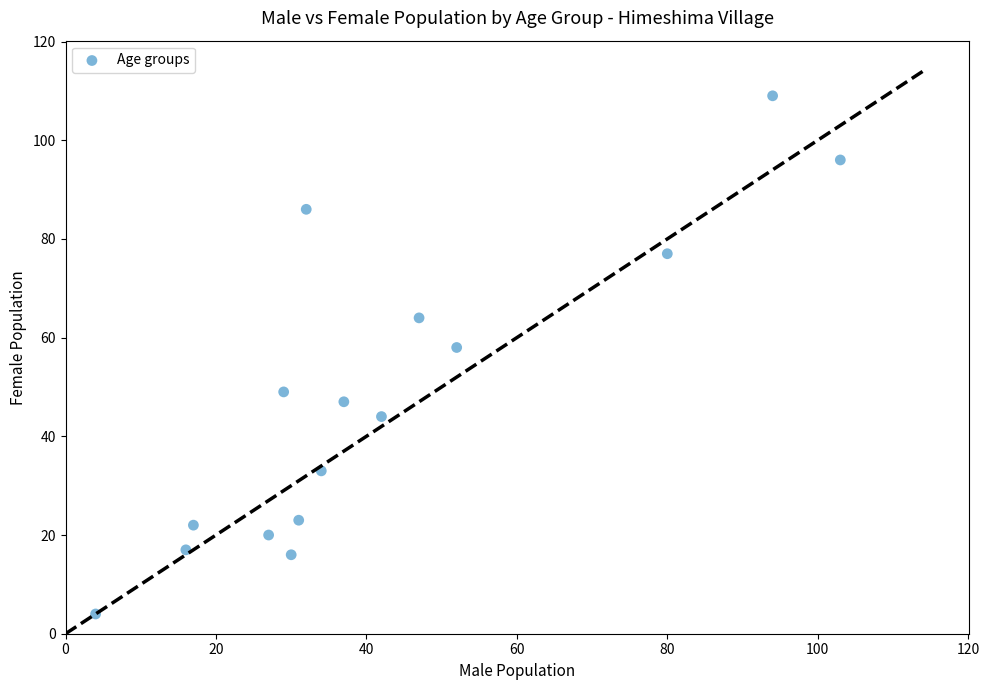

What Y value in the scatter plot is closest to 56?

58